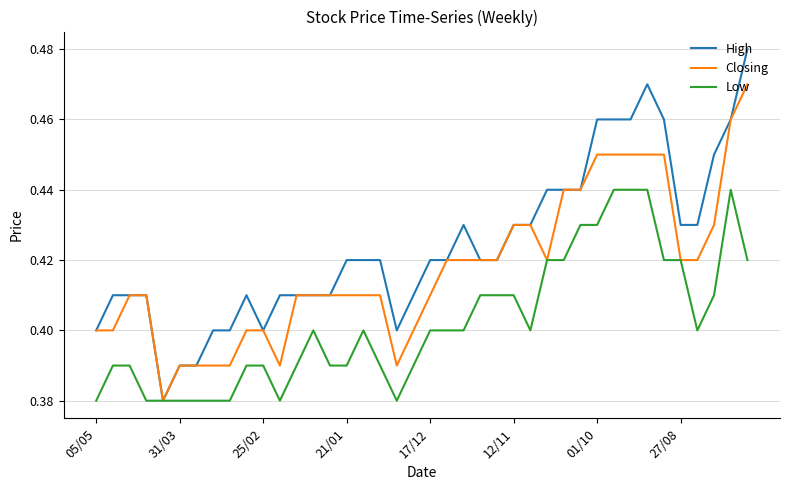

List the series in order of their overall mean, lowest first.

Low, Closing, High